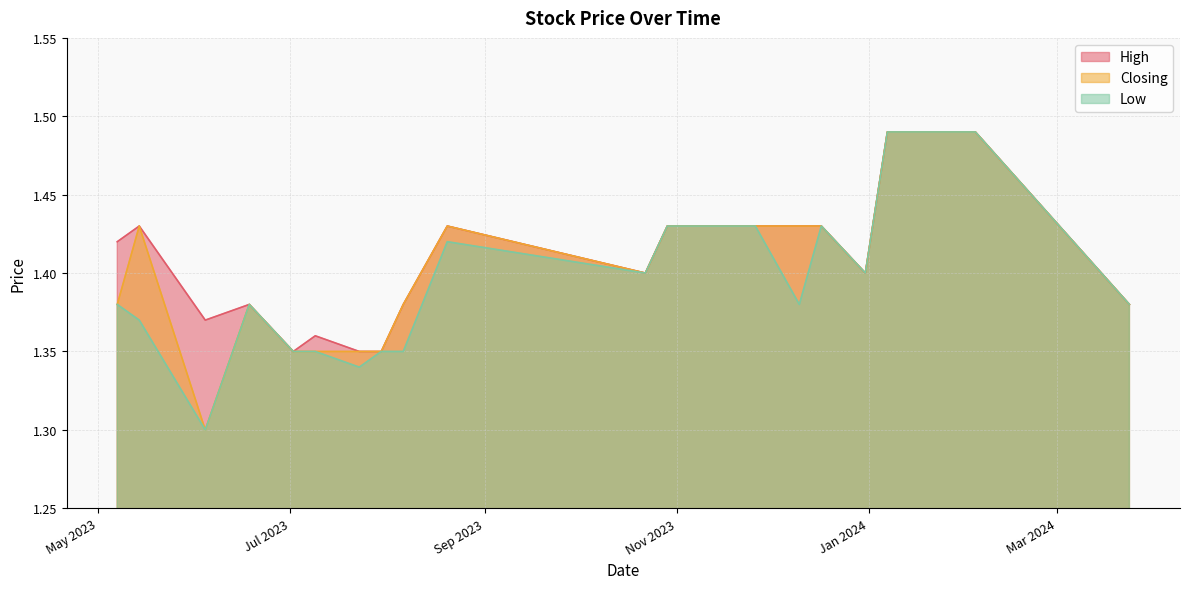

What is the sum of the Closing values at 17/12/2023 and 14/05/2023?

2.9